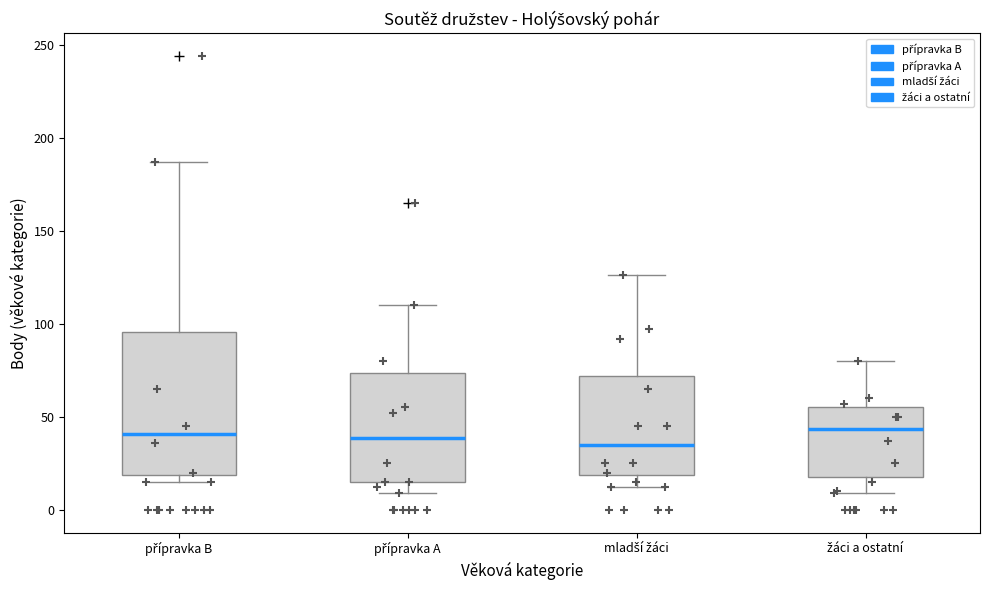

Where is the upper edge of the box for mladší žáci on the y-axis? The values are not printed on the chart, so give them approximately, as read against the axis.

70